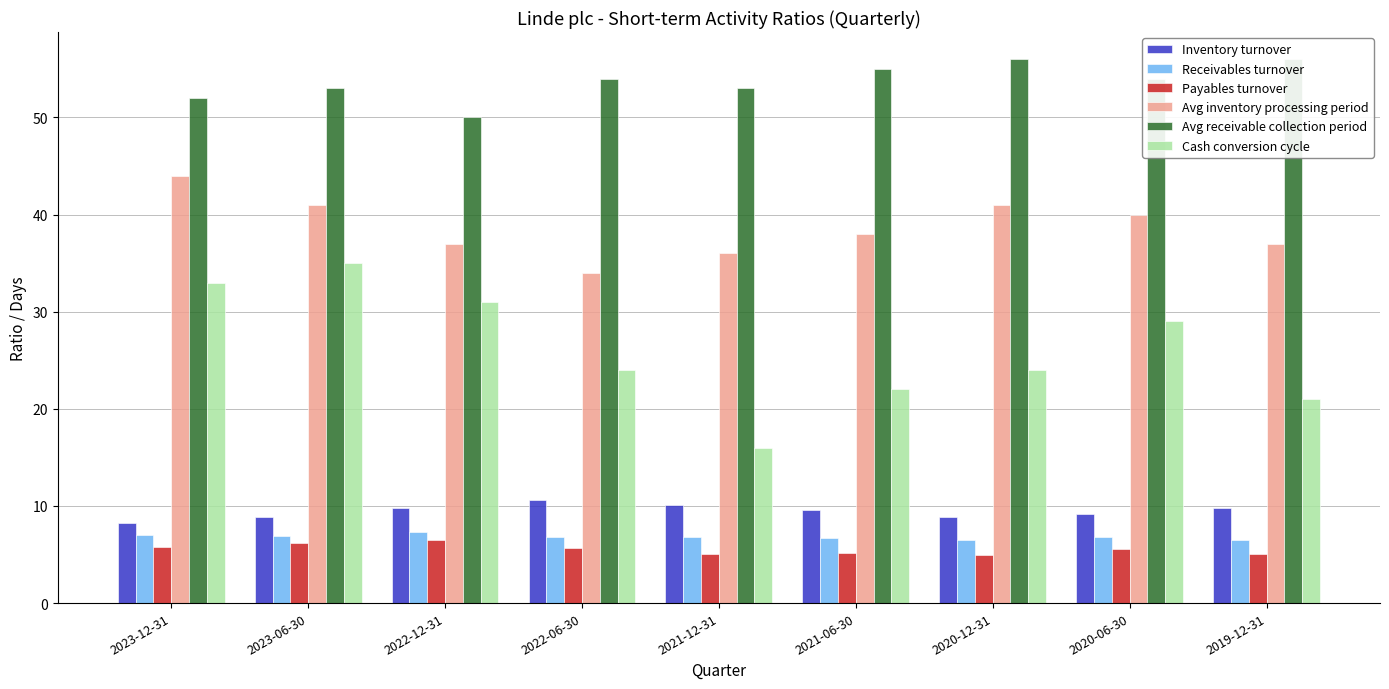

What is the total value across all series at 2020-12-31?

141.4